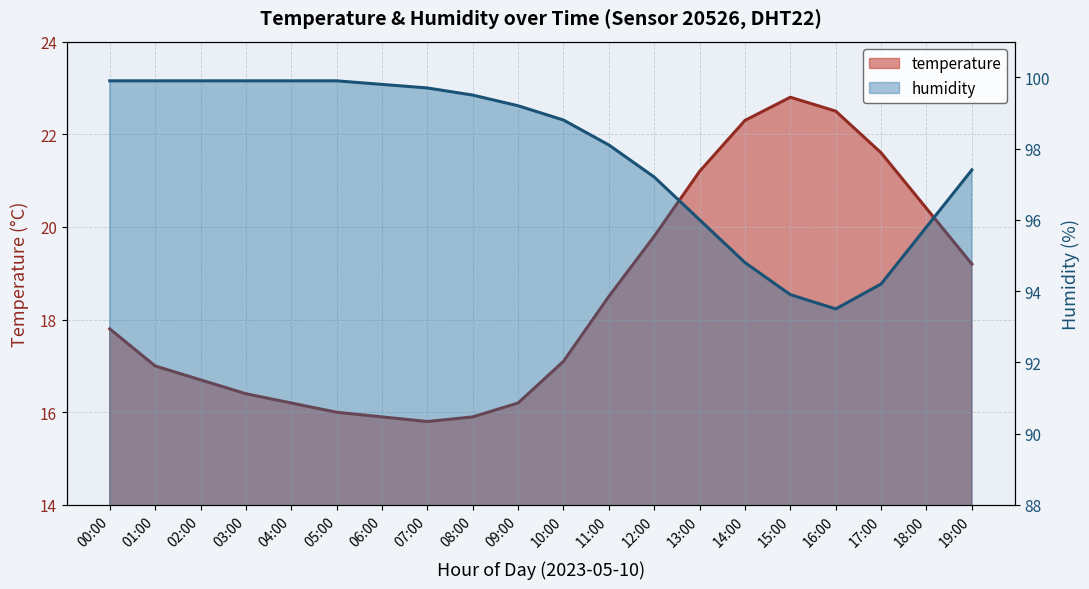

True or false: humidity and temperature cross at least once.

False